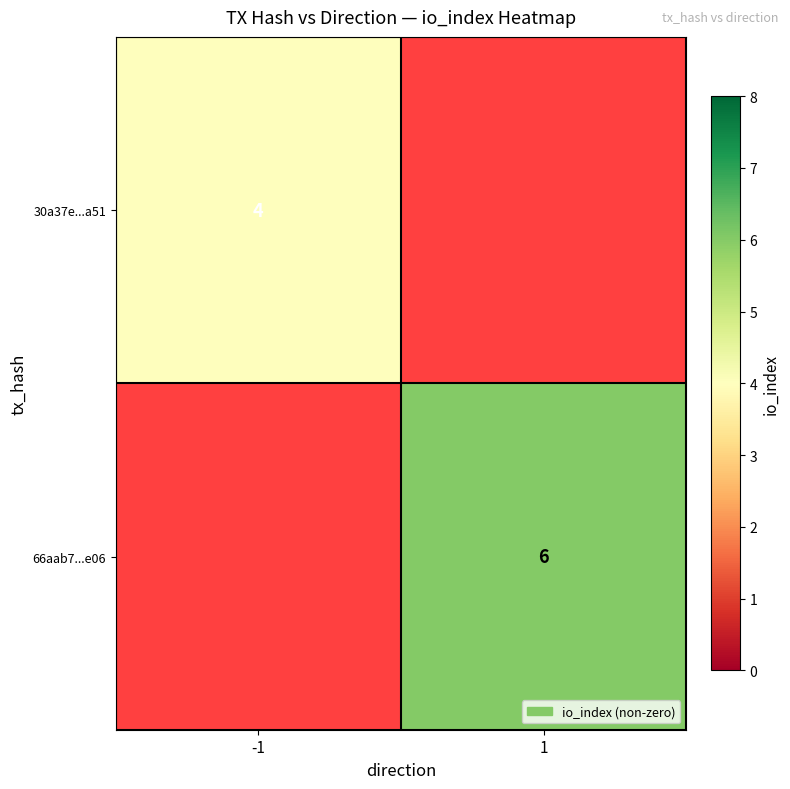

What is the sum of the 30a37e...a51 values at 1 and -1?

4